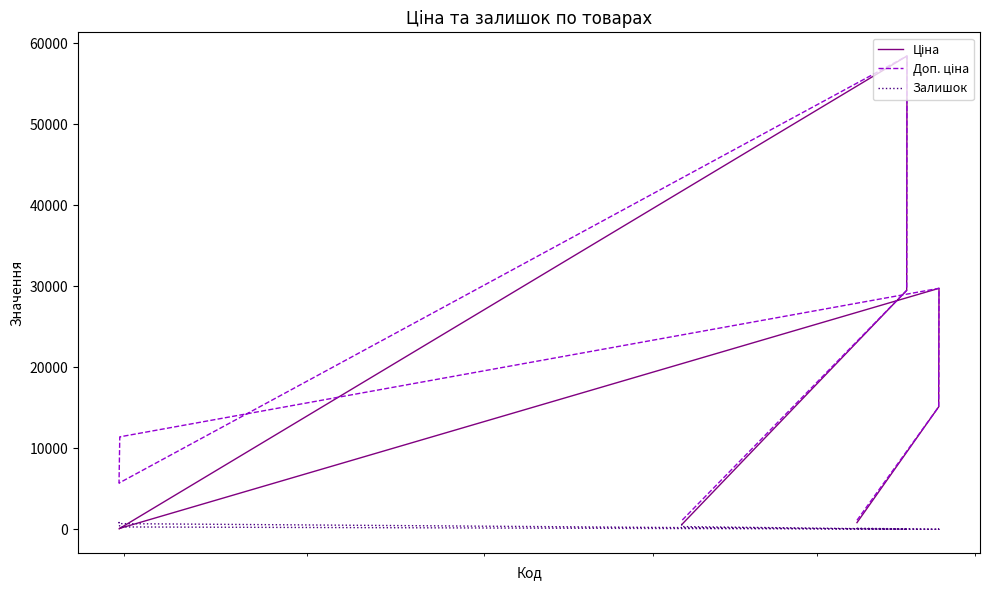

The Залишок series shows 345.6 at 100000000. True or false?

False